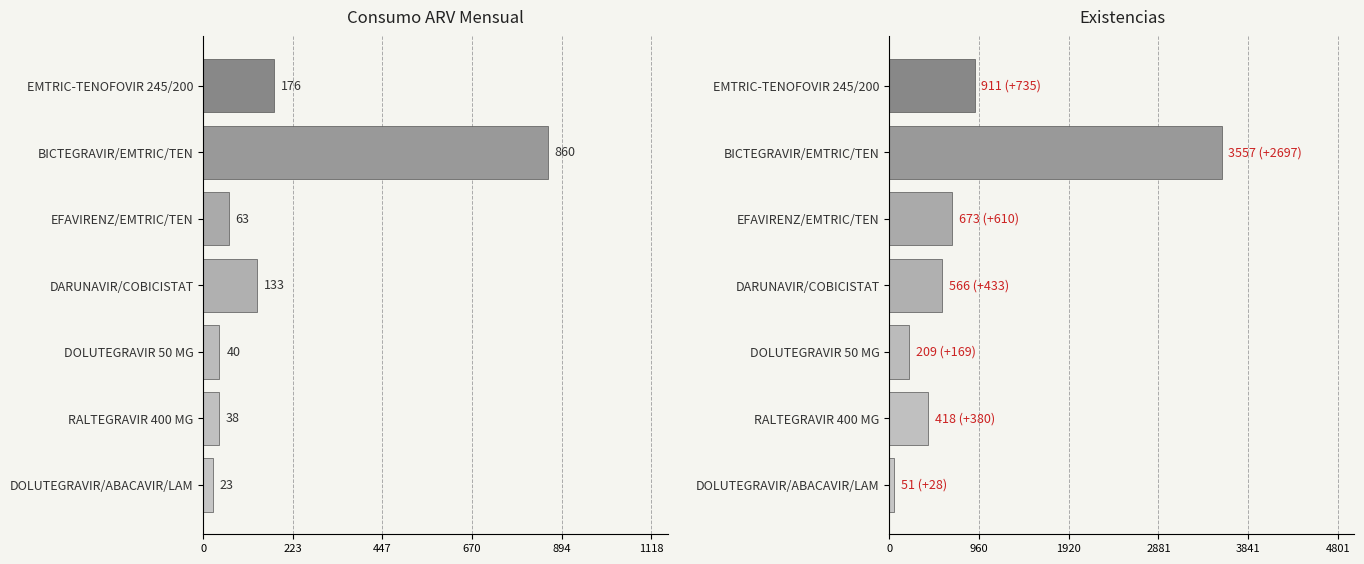

How many groups of bars are there?

7